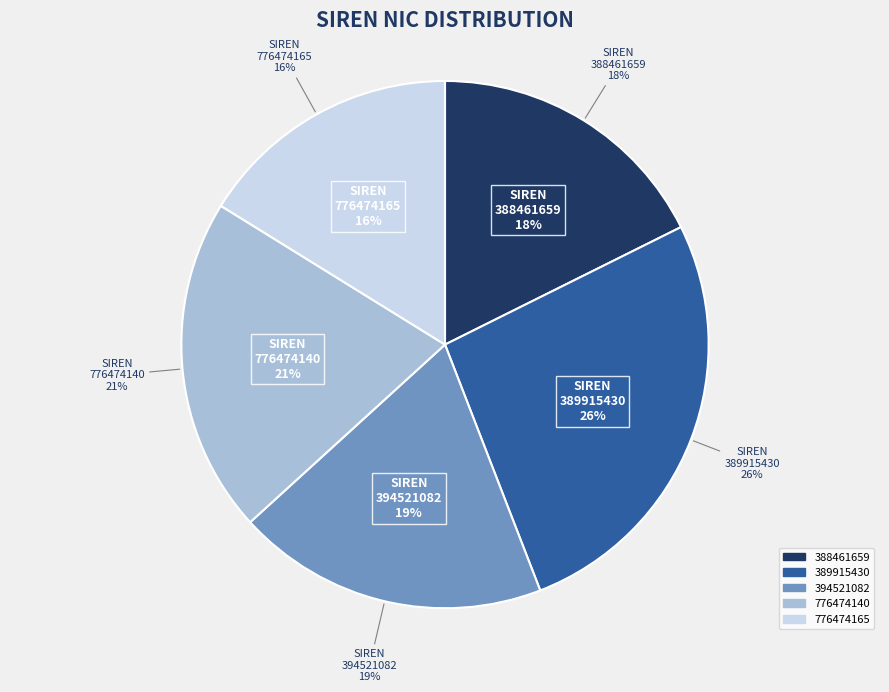

Is 389915430 the majority of the pie?

No